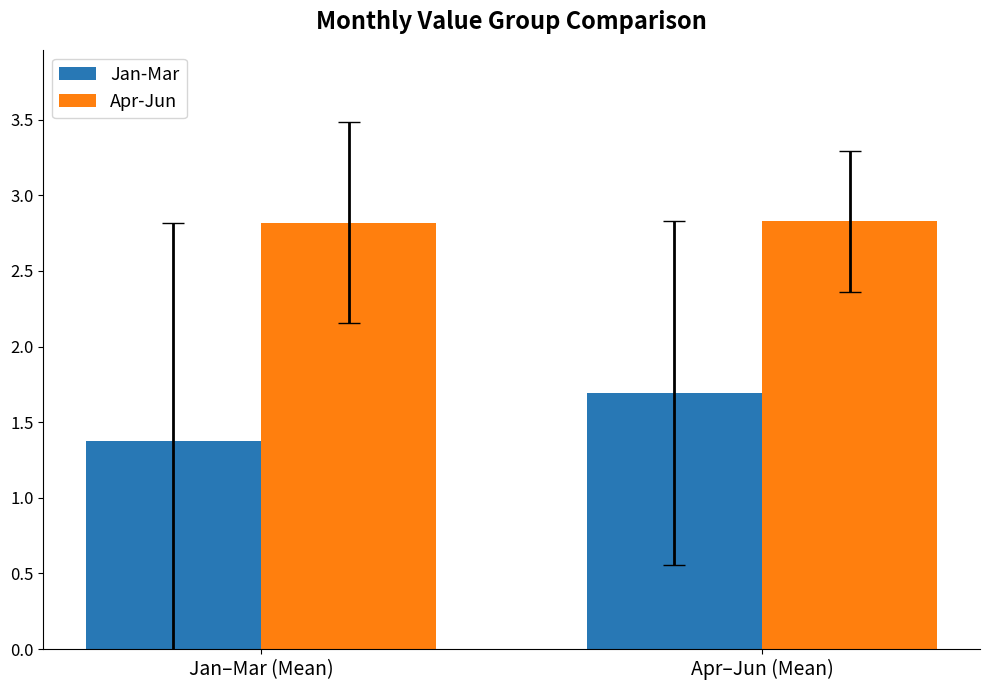

Which series changed the most between Jan–Mar (Mean) and Apr–Jun (Mean)?

Jan-Mar